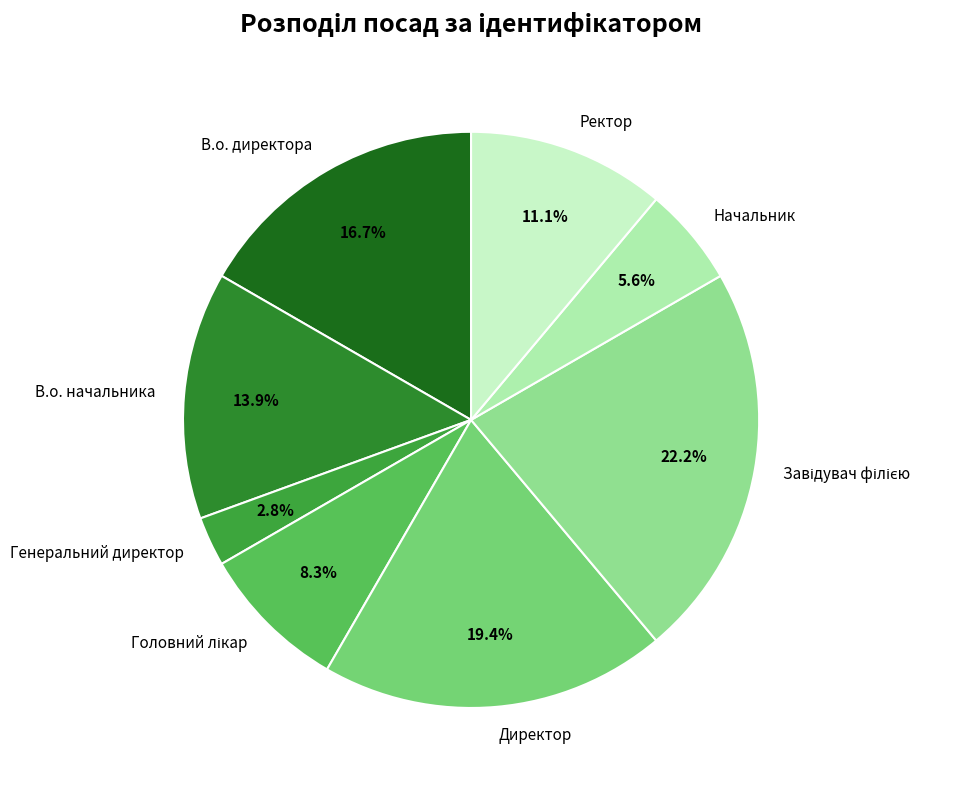

What is the ratio of the value at Начальник to the value at Генеральний директор?

2.0